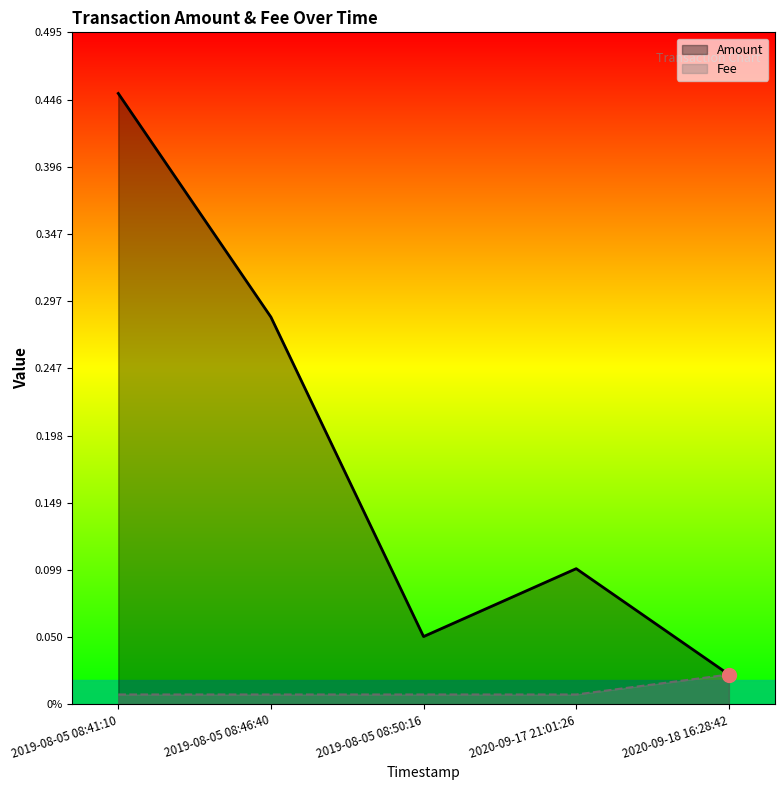

True or false: Amount and Fee cross at least once.

False